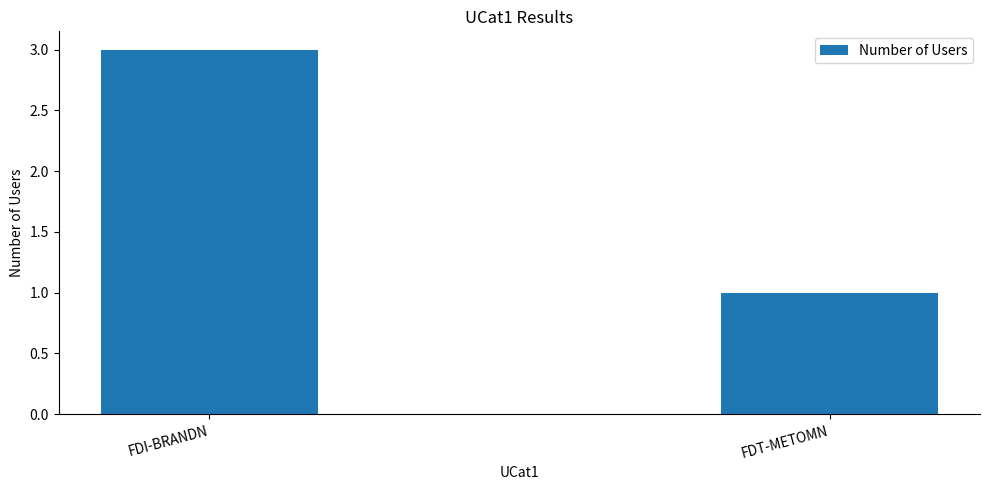

What is the approximate value at FDI-BRANDN?

3